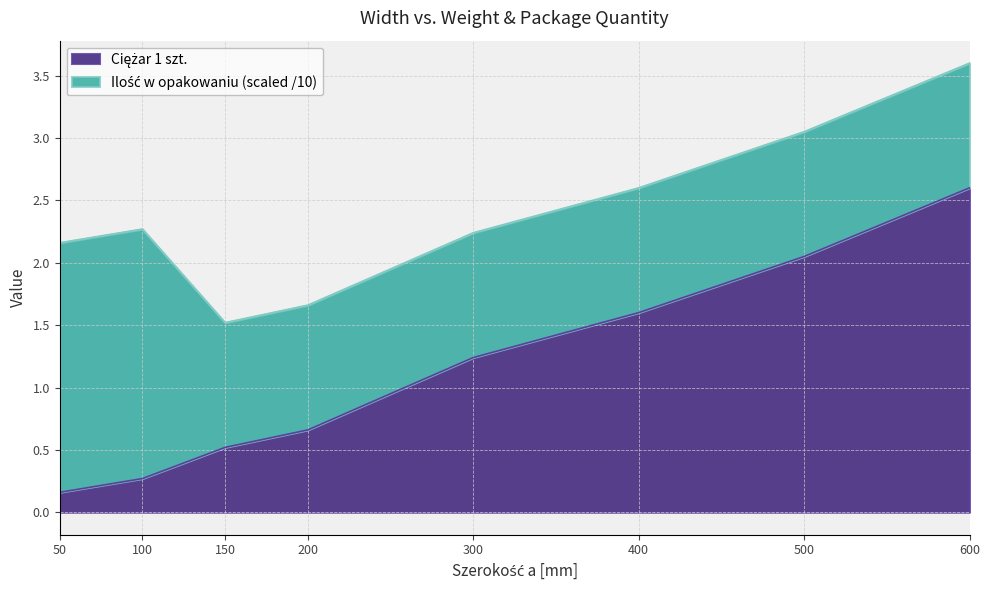

What is the maximum value shown in the chart?

2.6